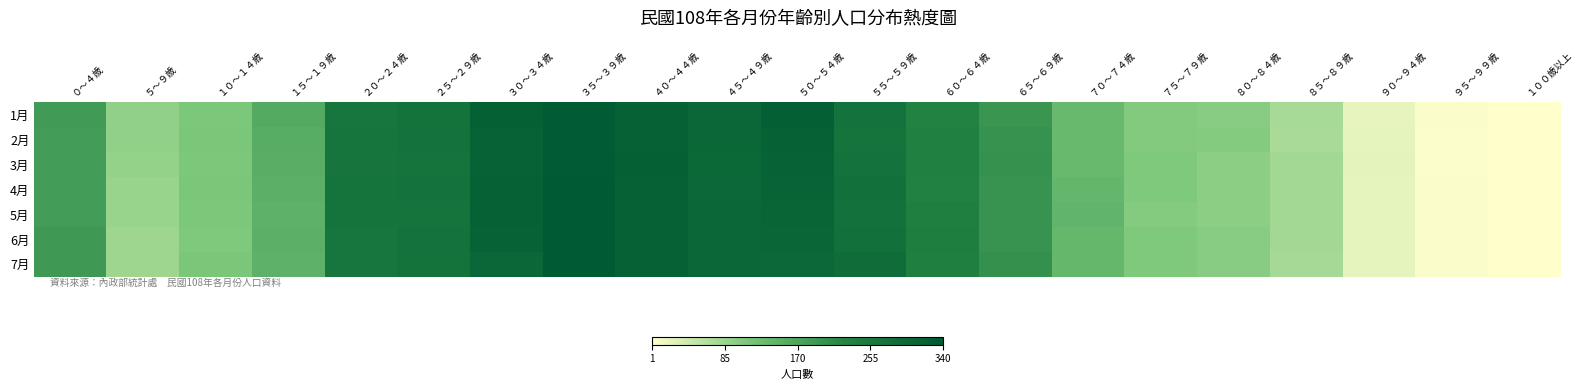

Reading right to left, list all the values displayed in this chart.

1月: １００歳以上=1	９５～９９歳=5	９０～９４歳=22	８５～８９歳=75	８０～８４歳=101	７５～７９歳=105	７０～７４歳=136	６５～６９歳=198	６０～６４歳=231	５５～５９歳=273	５０～５４歳=323	４５～４９歳=304	４０～４４歳=318	３５～３９歳=331	３０～３４歳=321	２５～２９歳=274	２０～２４歳=264	１５～１９歳=161	１０～１４歳=110	５～９歳=93	０～４歳=187
2月: １００歳以上=1	９５～９９歳=4	９０～９４歳=23	８５～８９歳=73	８０～８４歳=103	７５～７９歳=105	７０～７４歳=135	６５～６９歳=201	６０～６４歳=238	５５～５９歳=270	５０～５４歳=318	４５～４９歳=303	４０～４４歳=319	３５～３９歳=331	３０～３４歳=315	２５～２９歳=273	２０～２４歳=267	１５～１９歳=156	１０～１４歳=111	５～９歳=93	０～４歳=184
3月: １００歳以上=1	９５～９９歳=4	９０～９４歳=24	８５～８９歳=78	８０～８４歳=98	７５～７９歳=107	７０～７４歳=136	６５～６９歳=203	６０～６４歳=237	５５～５９歳=273	５０～５４歳=315	４５～４９歳=301	４０～４４歳=322	３５～３９歳=331	３０～３４歳=316	２５～２９歳=271	２０～２４歳=268	１５～１９歳=155	１０～１４歳=110	５～９歳=91	０～４歳=185
4月: １００歳以上=1	９５～９９歳=5	９０～９４歳=23	８５～８９歳=78	８０～８４歳=98	７５～７９歳=107	７０～７４歳=141	６５～６９歳=200	６０～６４歳=234	５５～５９歳=279	５０～５４歳=312	４５～４９歳=300	４０～４４歳=319	３５～３９歳=334	３０～３４歳=318	２５～２９歳=273	２０～２４歳=271	１５～１９歳=152	１０～１４歳=111	５～９歳=87	０～４歳=184
5月: １００歳以上=1	９５～９９歳=5	９０～９４歳=23	８５～８９歳=79	８０～８４歳=98	７５～７９歳=104	７０～７４歳=143	６５～６９歳=200	６０～６４歳=240	５５～５９歳=276	５０～５４歳=310	４５～４９歳=302	４０～４４歳=319	３５～３９歳=334	３０～３４歳=318	２５～２９歳=271	２０～２４歳=269	１５～１９歳=149	１０～１４歳=110	５～９歳=86	０～４歳=185
6月: １００歳以上=1	９５～９９歳=5	９０～９４歳=23	８５～８９歳=78	８０～８４歳=101	７５～７９歳=107	７０～７４歳=140	６５～６９歳=200	６０～６４歳=243	５５～５９歳=278	５０～５４歳=306	４５～４９歳=304	４０～４４歳=318	３５～３９歳=336	３０～３４歳=314	２５～２９歳=273	２０～２４歳=262	１５～１９歳=152	１０～１４歳=108	５～９歳=83	０～４歳=190
7月: １００歳以上=1	９５～９９歳=5	９０～９４歳=23	８５～８９歳=76	８０～８４歳=101	７５～７９歳=108	７０～７４歳=139	６５～６９歳=205	６０～６４歳=240	５５～５９歳=286	５０～５４歳=299	４５～４９歳=304	４０～４４歳=318	３５～３９歳=340	３０～３４歳=304	２５～２９歳=275	２０～２４歳=264	１５～１９歳=149	１０～１４歳=111	５～９歳=83	０～４歳=190